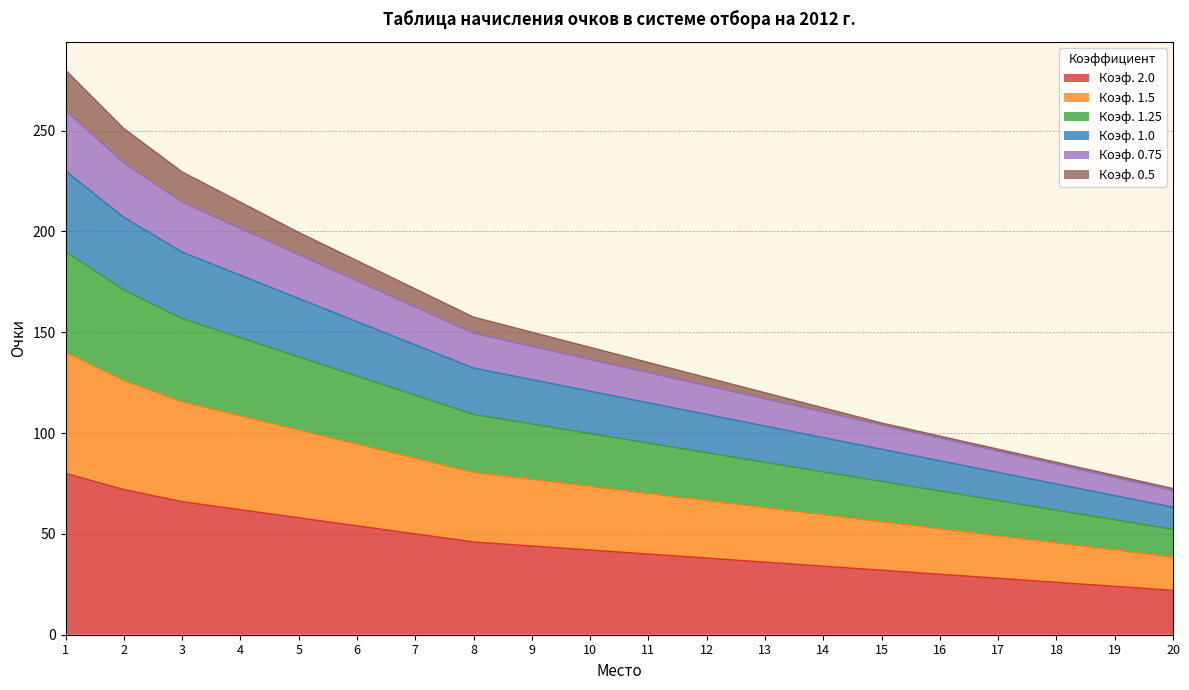

What is the lowest value of the Коэф. 2.0 series?

22.0